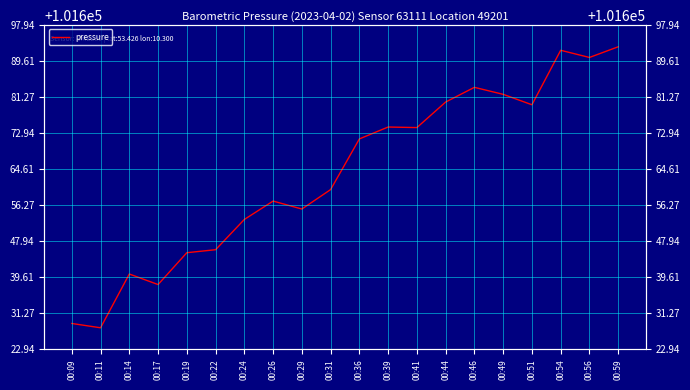

At which label does the data first exceed 101671?

00:36